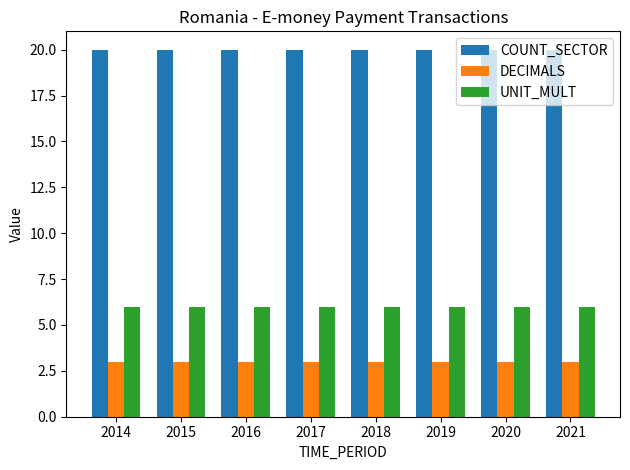

What is the spread (max minus min) of values at 2015?

17